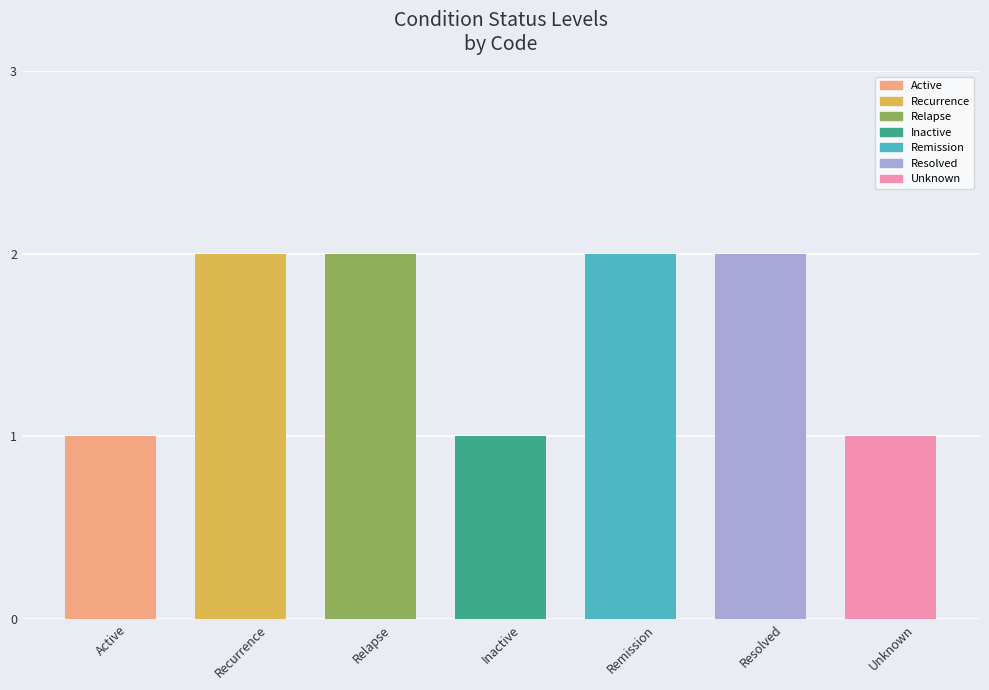

What is the difference between the maximum and second lowest values?

1